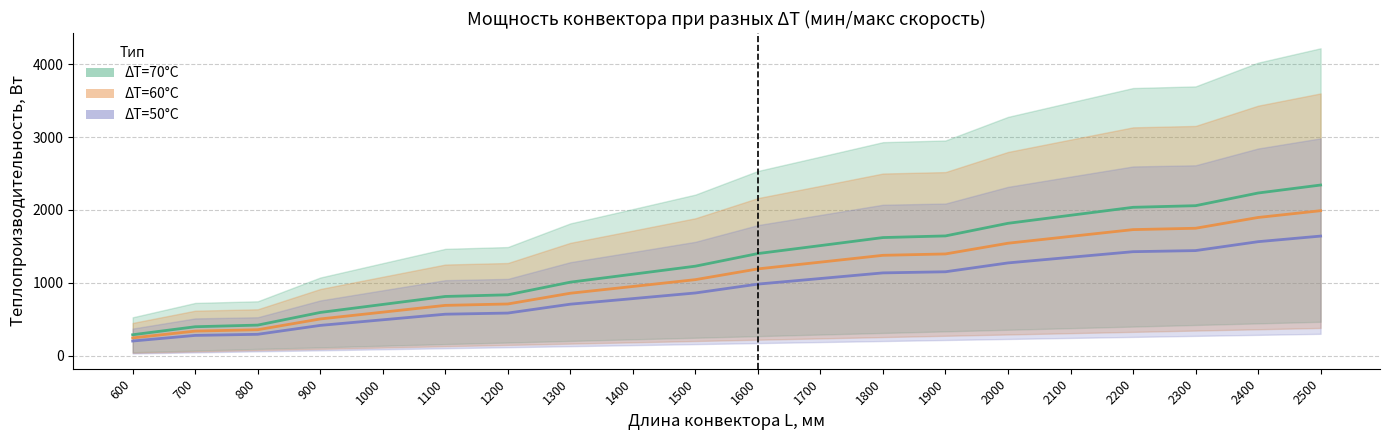

Is the value of ΔT=70 min at 1600 greater than the value of ΔT=60 max at 2500?

No